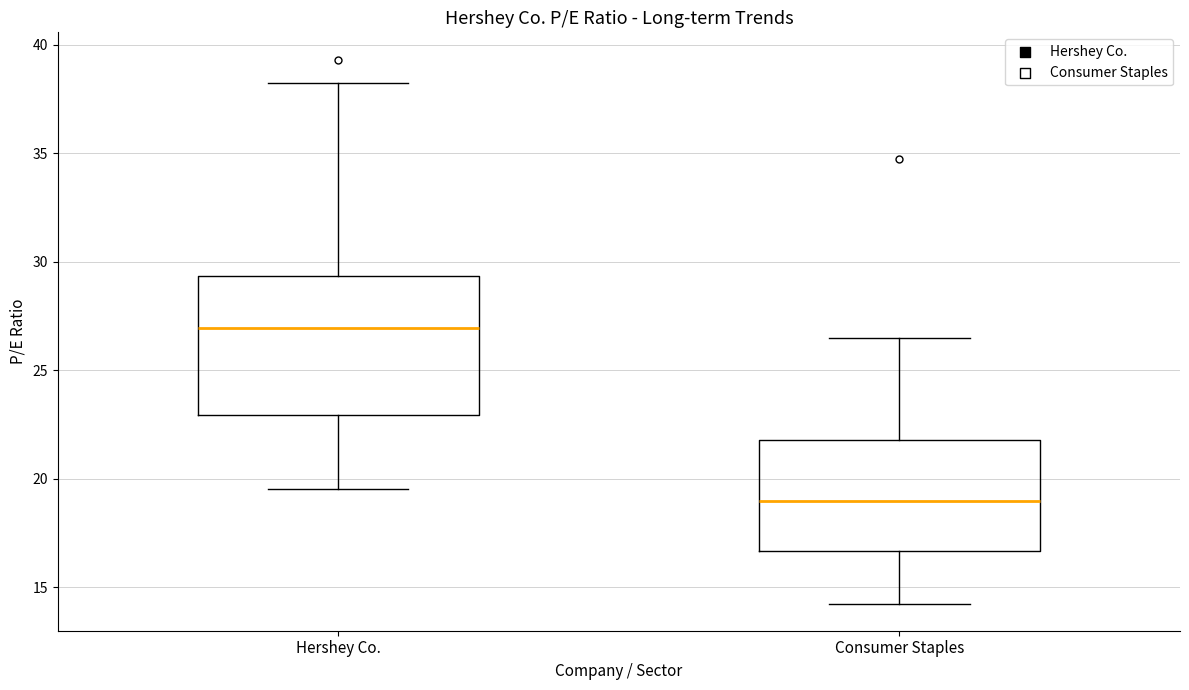

Which box has the lowest median line?

Consumer Staples